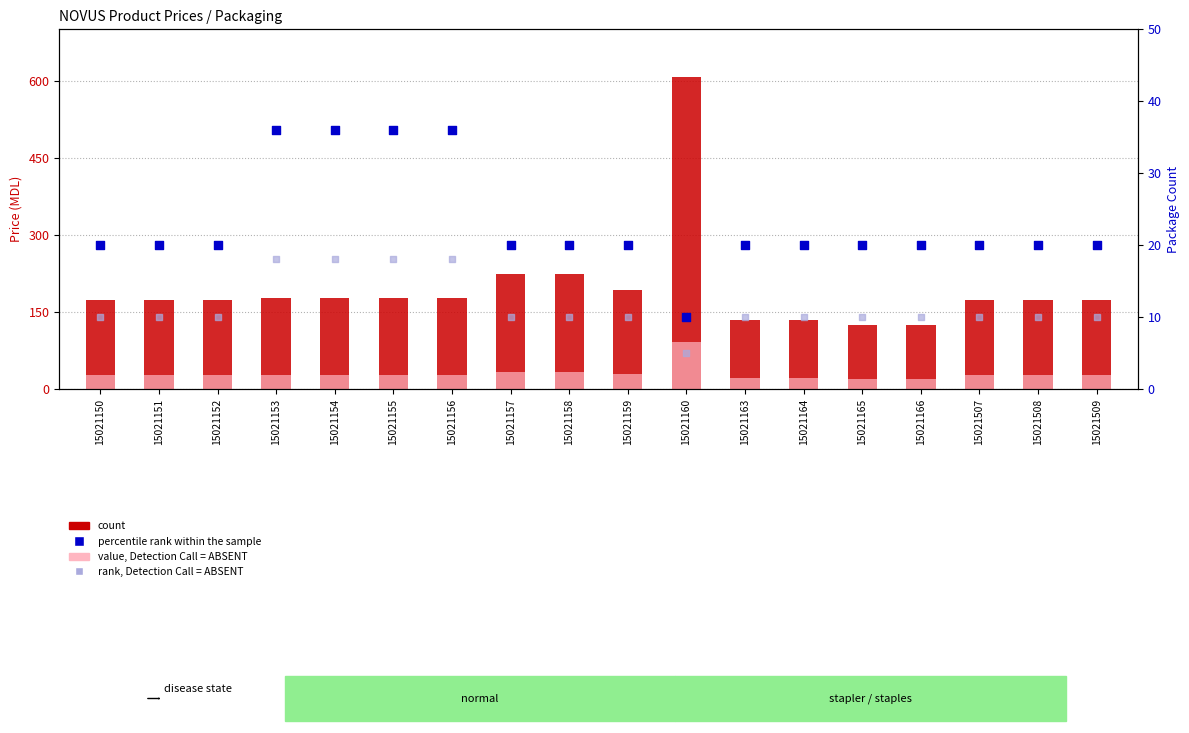

Which series has the largest total across all categories?

count